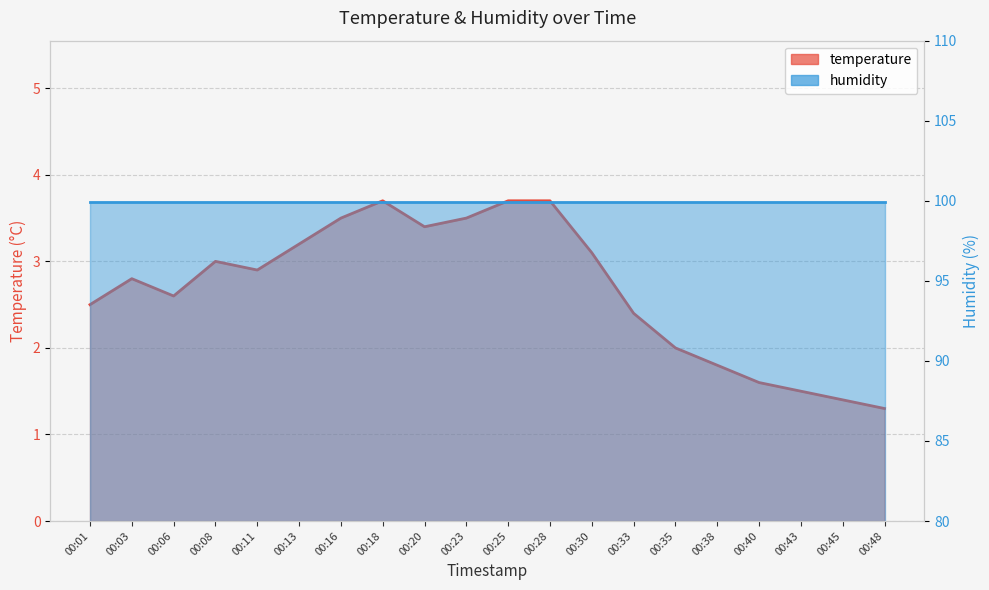

What is the value of the 7th point from the left?

3.5